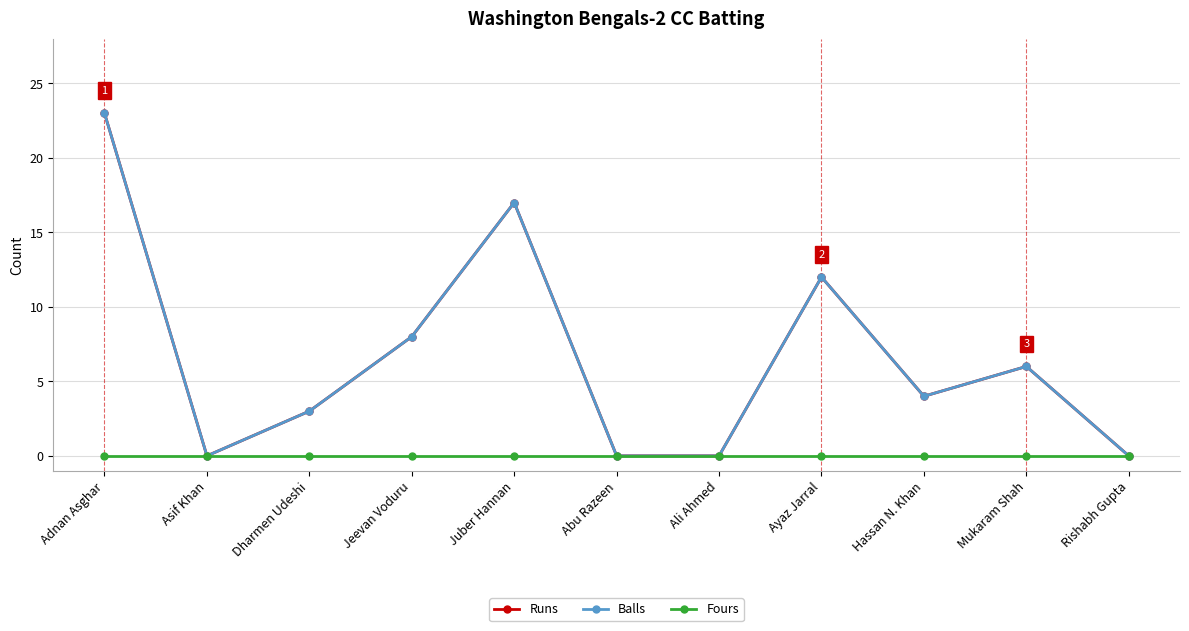

How many interior local peaks does the Runs series have?

3